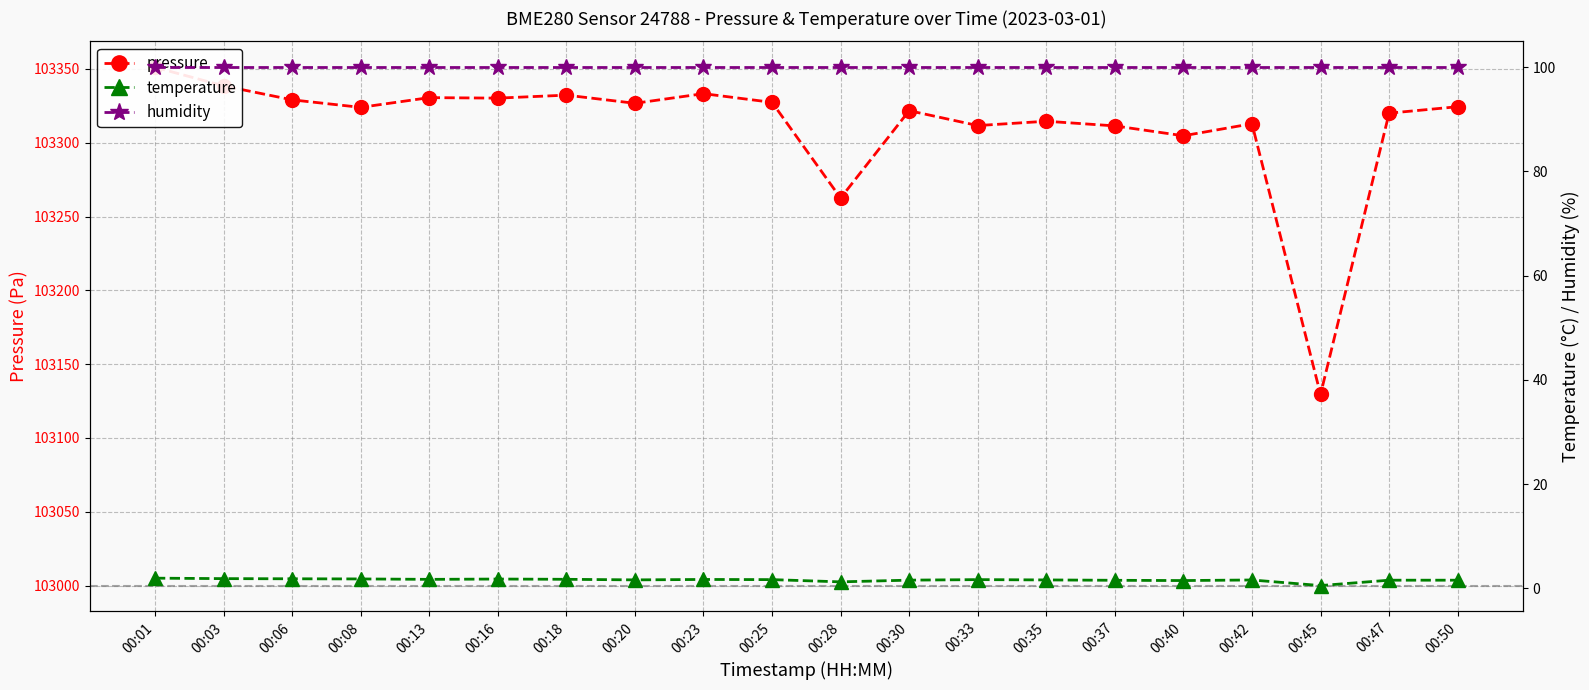

True or false: humidity has a value of 136.2 at 00:30.

False